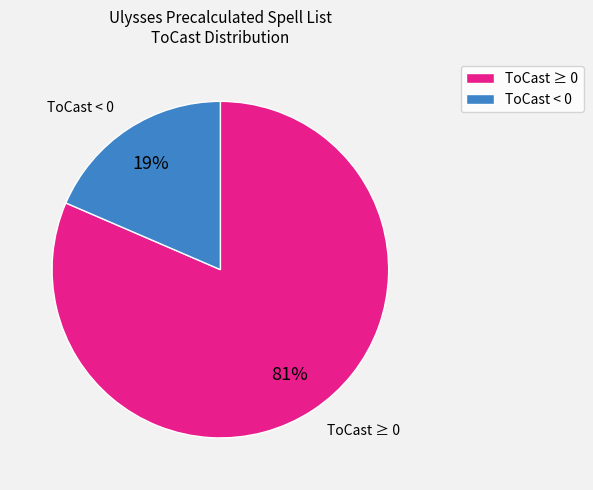

Which category has the biggest portion of the pie?

ToCast ≥ 0